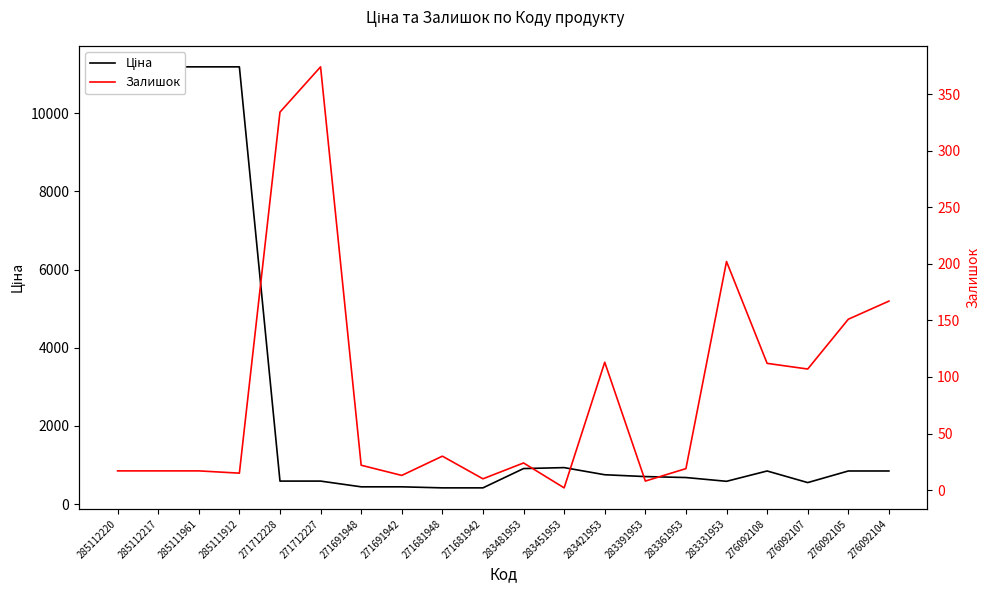

Reading left to right, transcribe all the data shown in this chart.

Ціна: 285112220=11188.2	285112217=11188.2	285111961=11188.2	285111912=11188.2	271712228=589.9	271712227=589.9	271691948=443.1	271691942=443.1	271681948=416.6	271681942=416.6	283481953=910.4	283451953=934.5	283421953=752.2	283391953=705.1	283361953=681.0	283331953=584.4	276092108=848.4	276092107=551.5	276092105=848.4	276092104=848.4
Залишок: 285112220=17.0	285112217=17.0	285111961=17.0	285111912=15.0	271712228=334.0	271712227=374.0	271691948=22.0	271691942=13.0	271681948=30.0	271681942=10.0	283481953=24.0	283451953=2.0	283421953=113.0	283391953=8.0	283361953=19.0	283331953=202.0	276092108=112.0	276092107=107.0	276092105=151.0	276092104=167.0